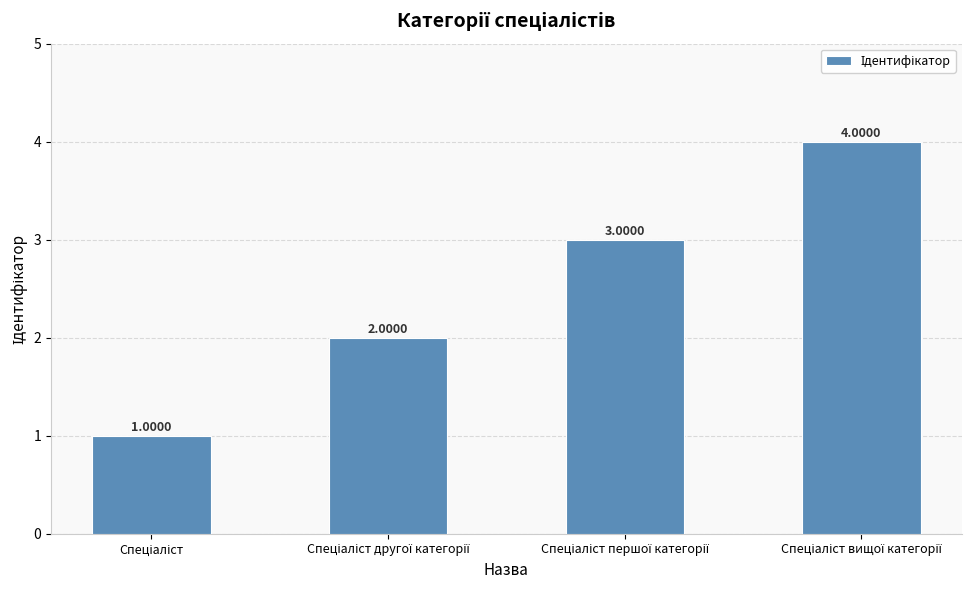

Count the number of categories in the chart.

4